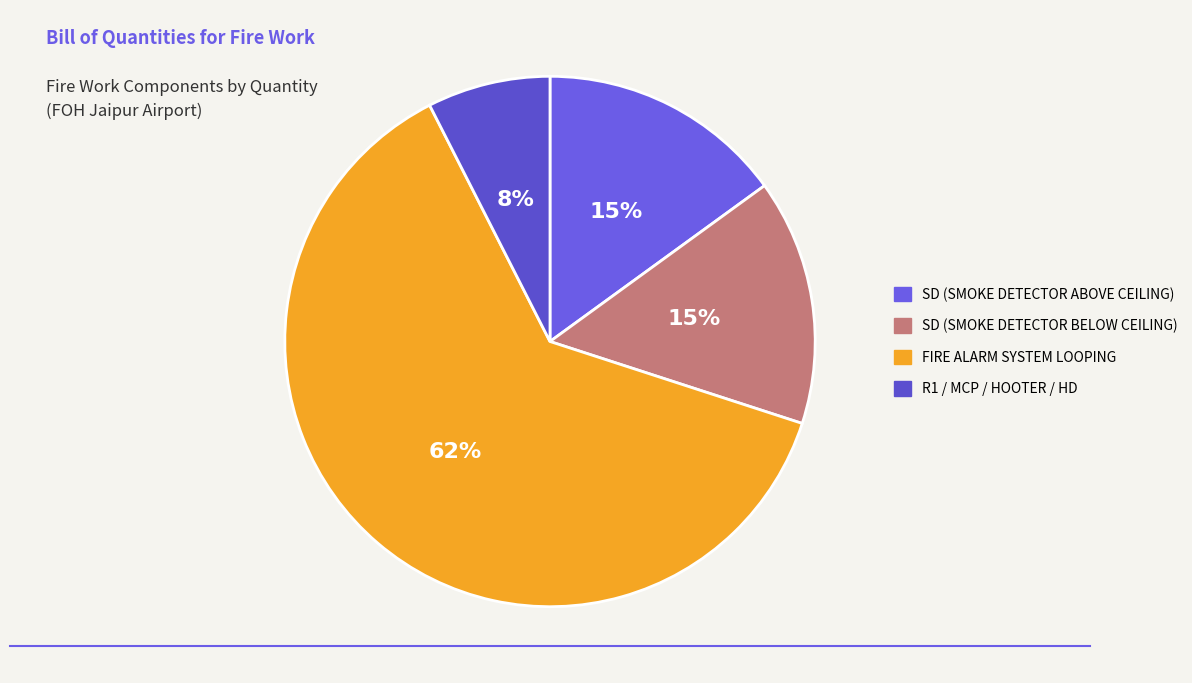

True or false: SD (SMOKE DETECTOR ABOVE CEILING) accounts for 15% of the total.

True